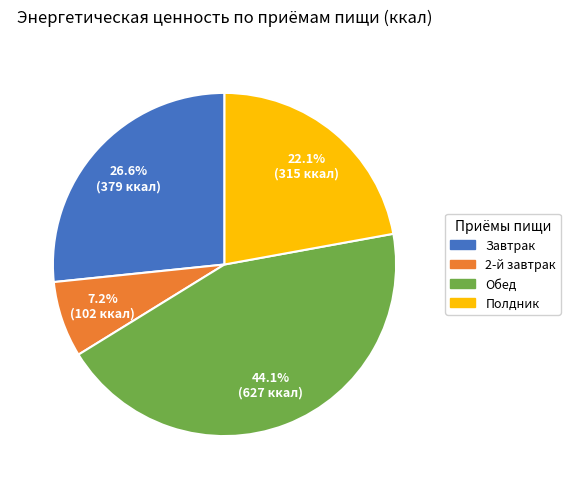

To the nearest percent, what percentage of the pie is Обед?

44%